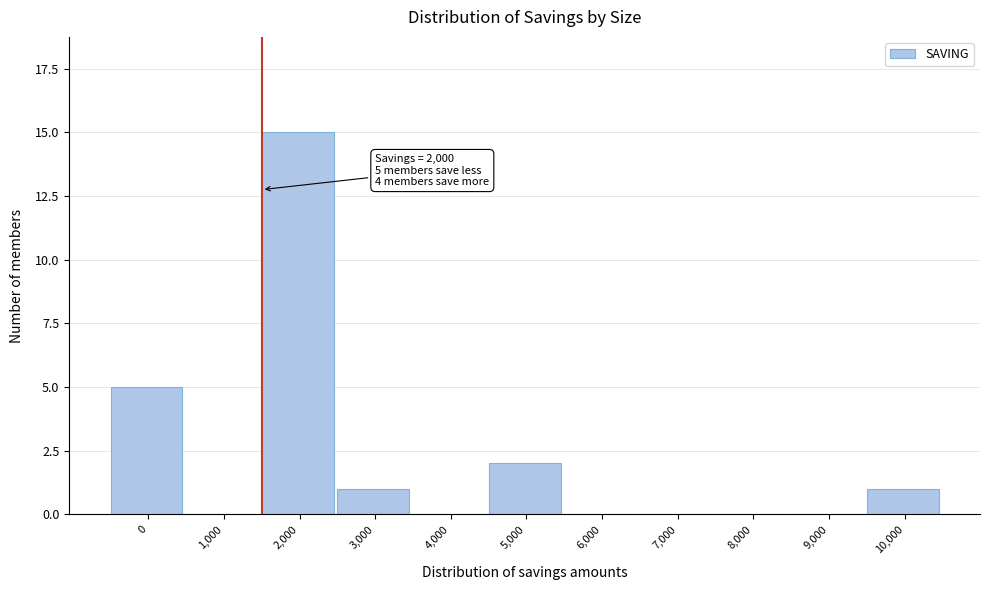

Reading right to left, what are all the values shown in this chart?

10,000=1	9,000=0	8,000=0	7,000=0	6,000=0	5,000=2	4,000=0	3,000=1	2,000=15	1,000=0	0=5